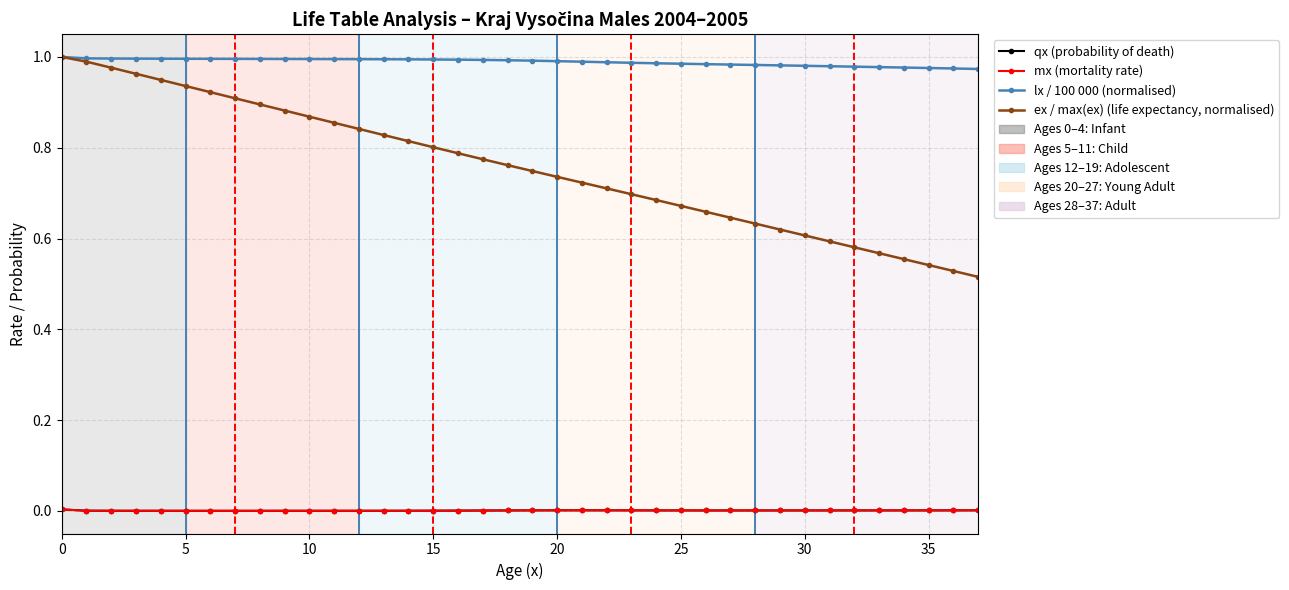

True or false: qx (probability of death) and ex / max(ex) (life expectancy, normalised) cross at least once.

False